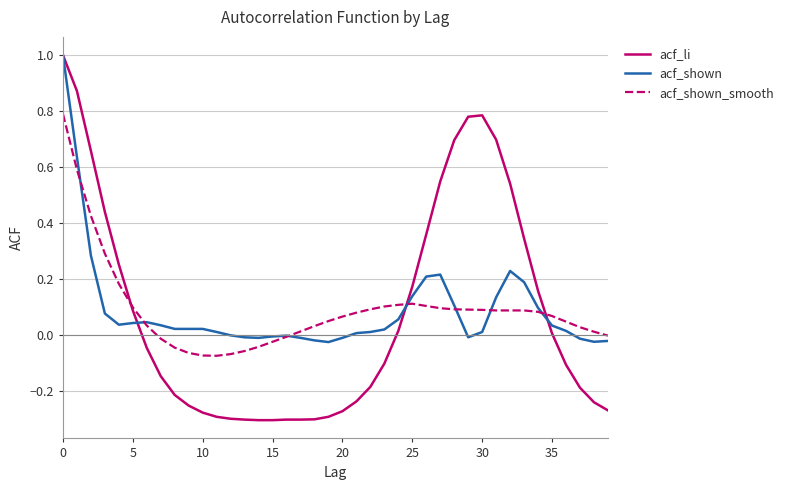

How many intersections are there between acf_shown_smooth and acf_shown?

7